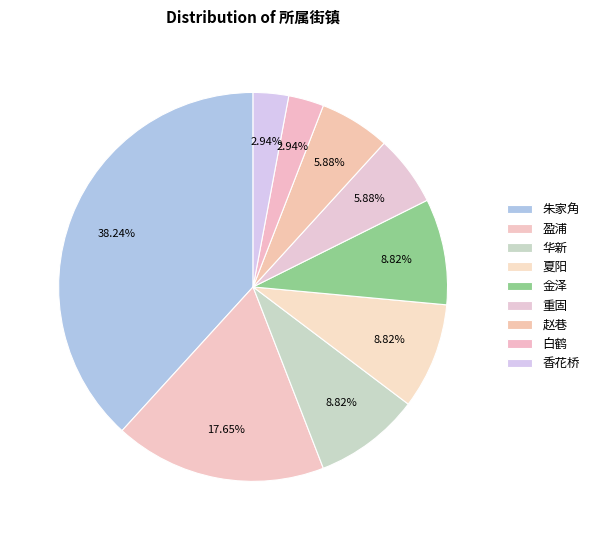

Do 香花桥 and 赵巷 together represent more than half of the pie?

No